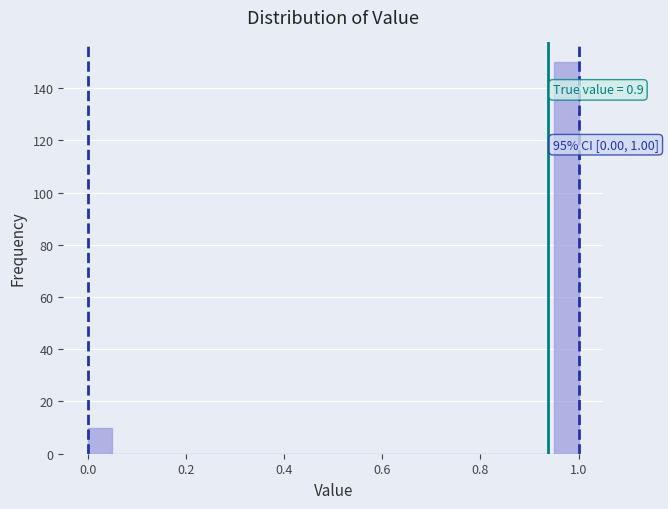

Read against the x-axis, roughly where is the centre of the tallest bar?

0.98